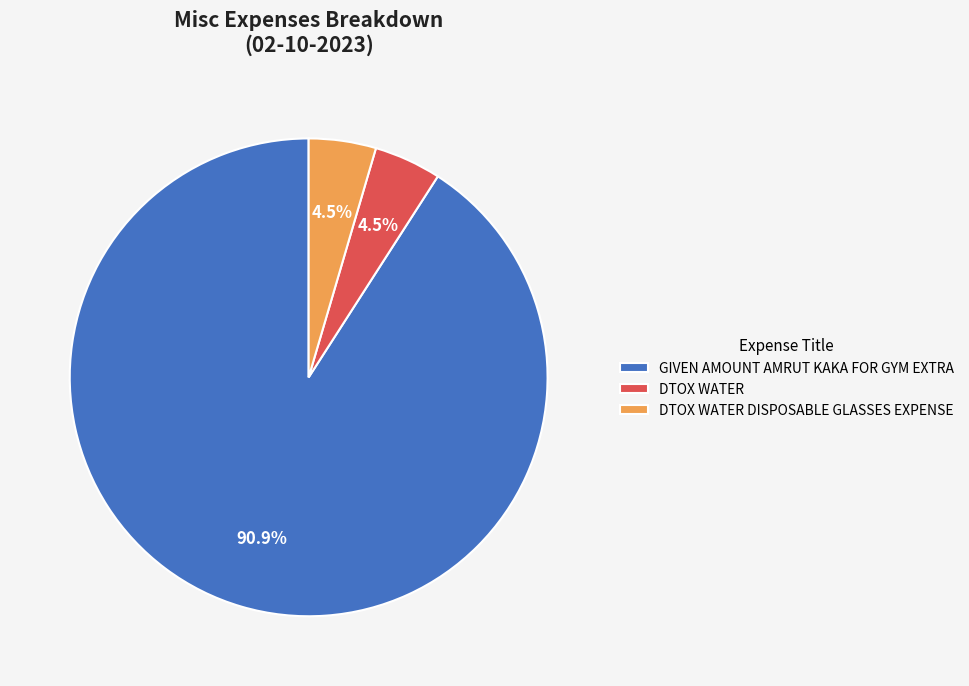

How many segments does this pie chart have?

3